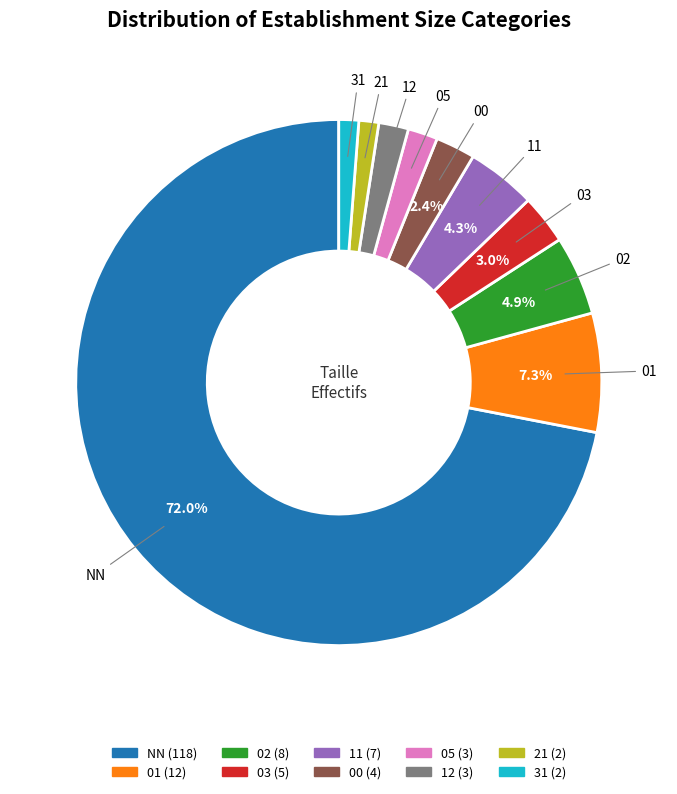

True or false: 21 accounts for 1% of the total.

True